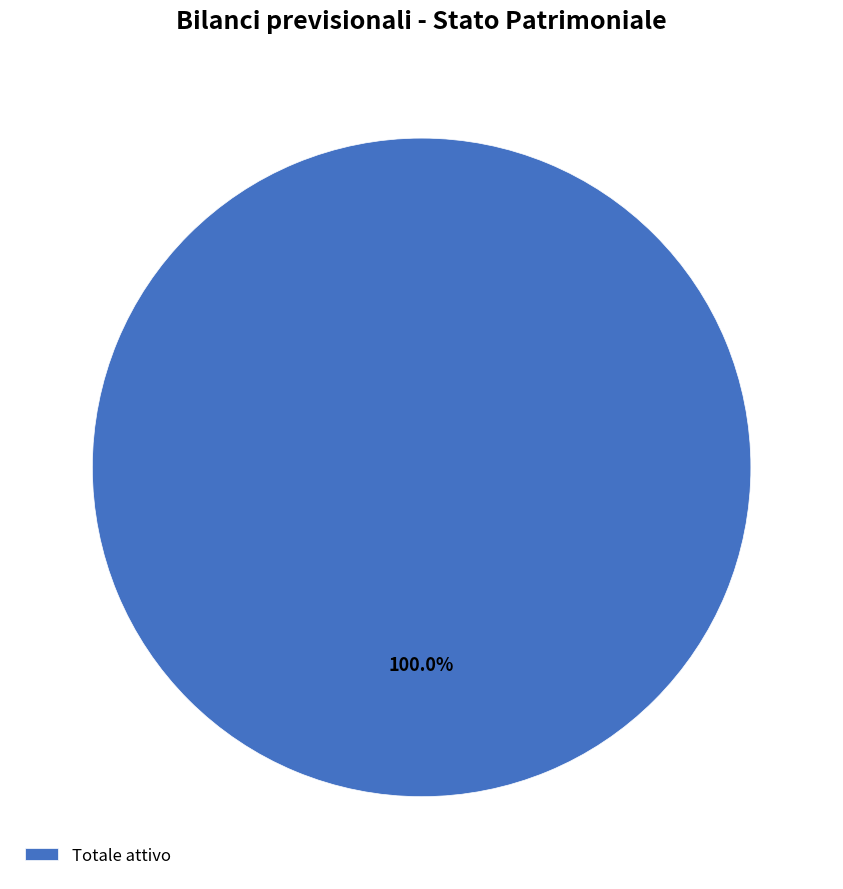

Rank the categories by value from highest to lowest.

Totale attivo